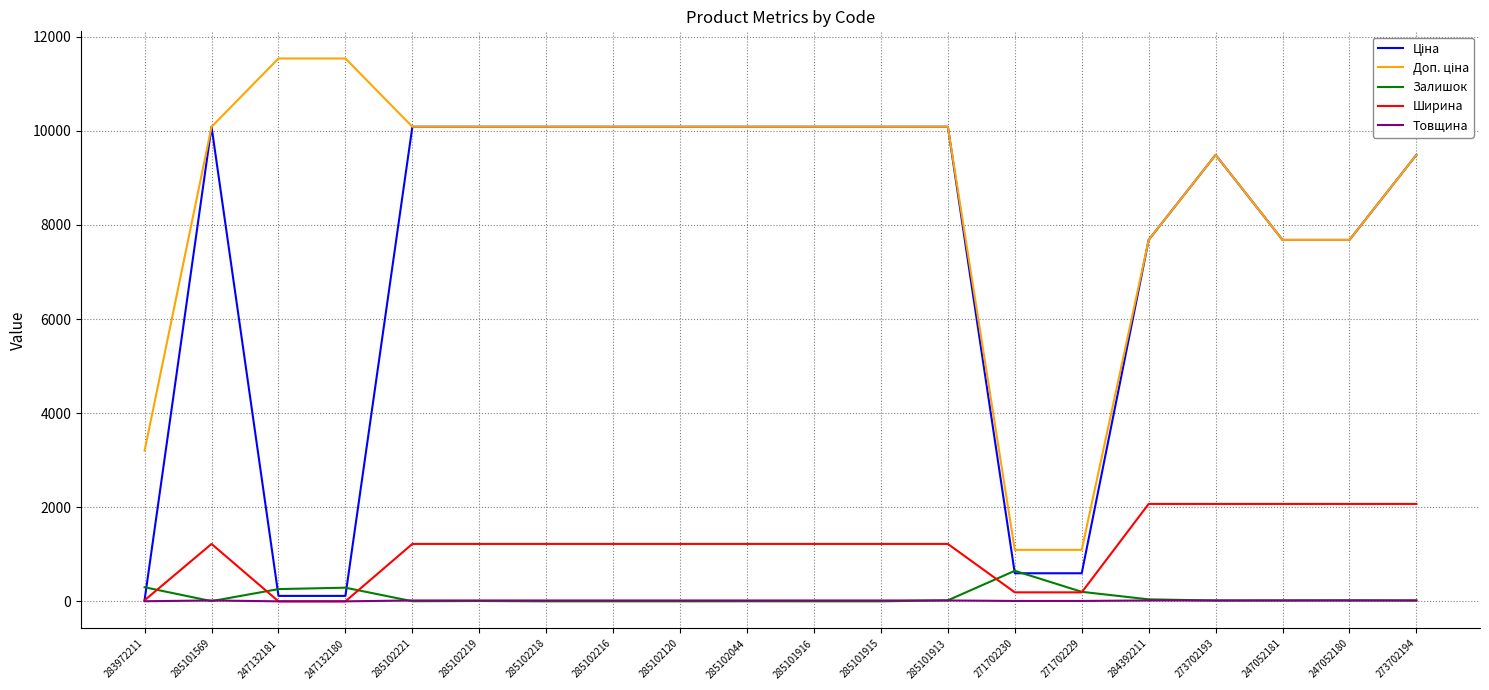

The value of Ширина at 285101913 is 1220.0. True or false?

True